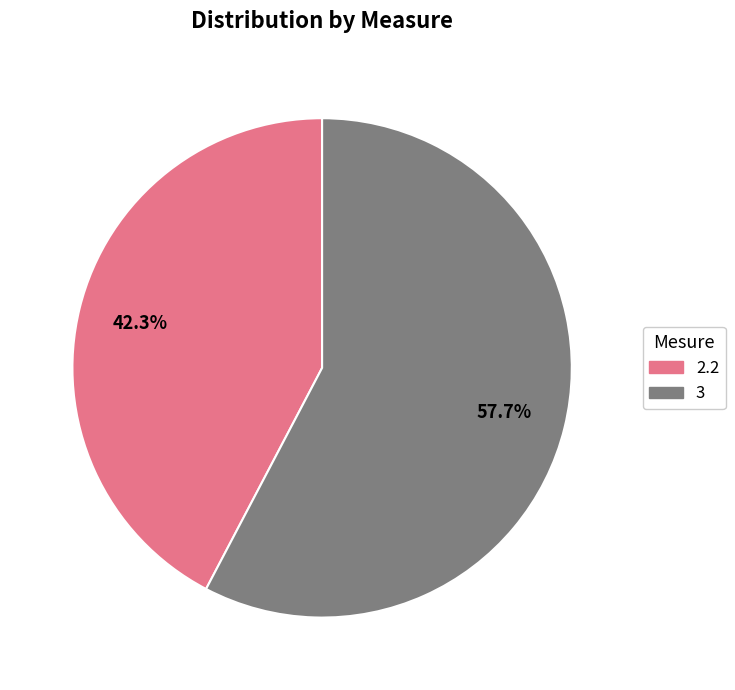

The 3 slice represents 71% of the pie. True or false?

False